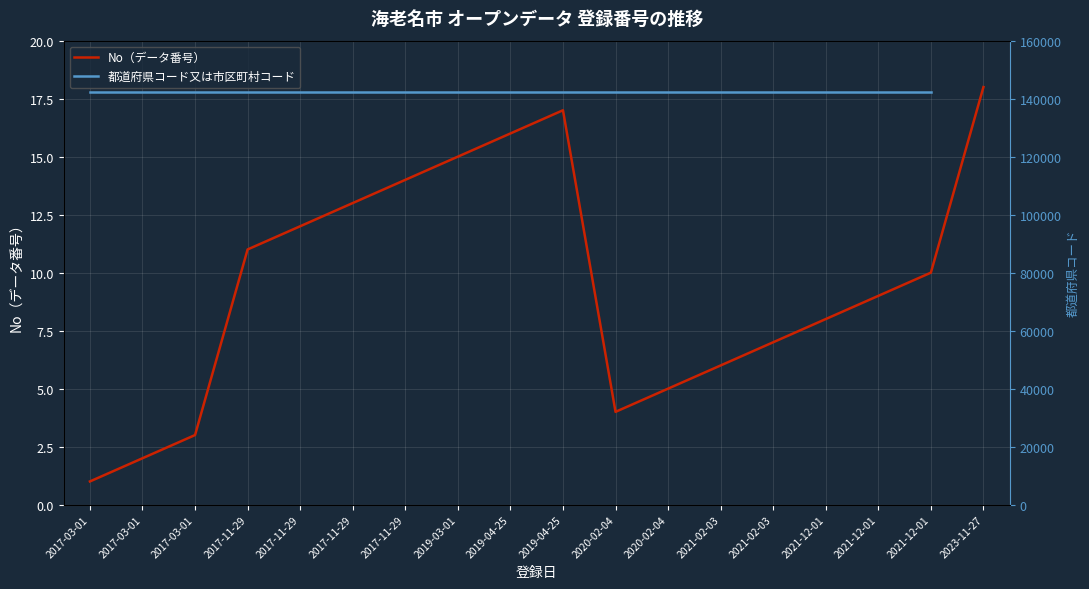

Which series has the widest spread of values?

No（データ番号）